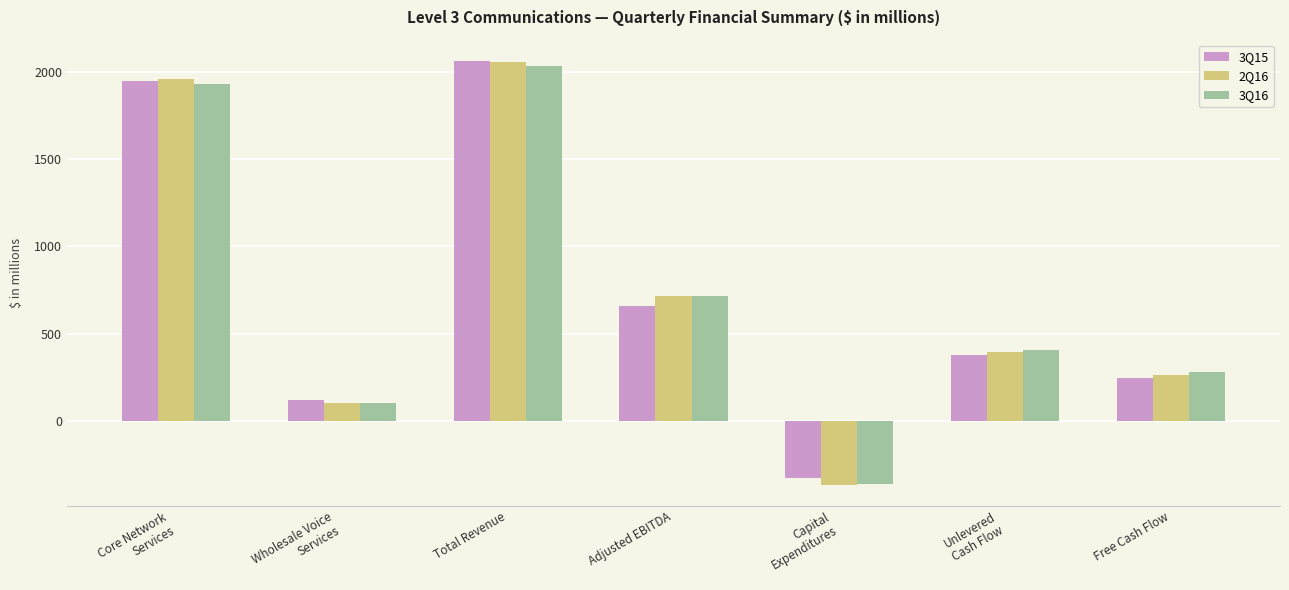

What is the spread (max minus min) of values at Adjusted EBITDA?

59